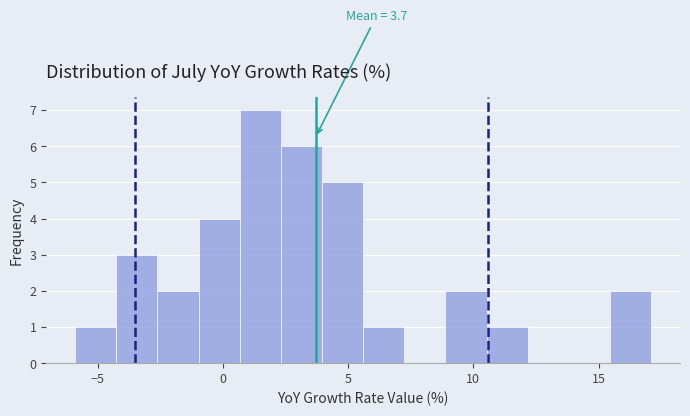

Around what value on the x-axis is the tallest bar? Give the approximate position of its centre, as read against the axis.

1.5